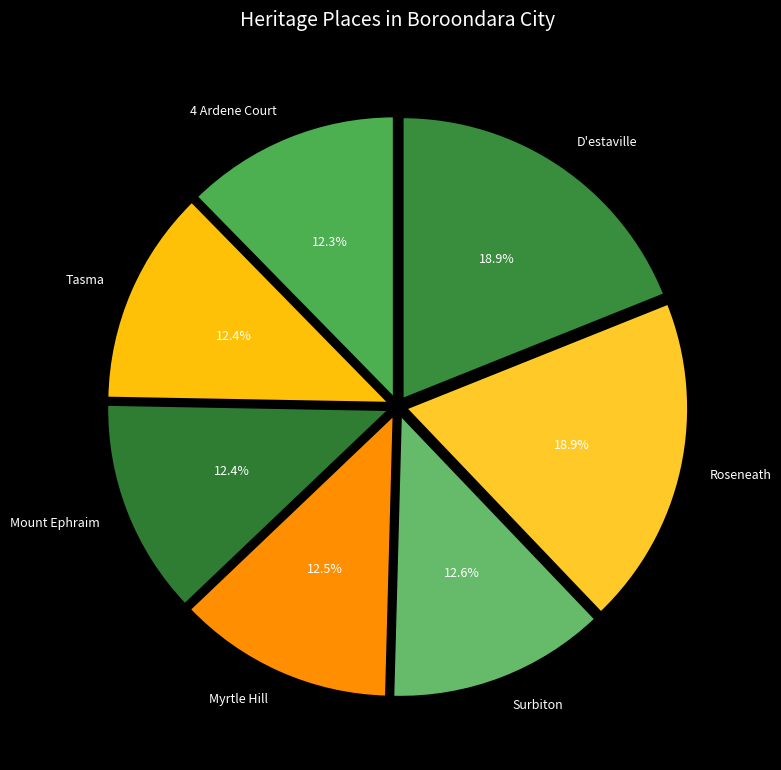

How many segments does this pie chart have?

7